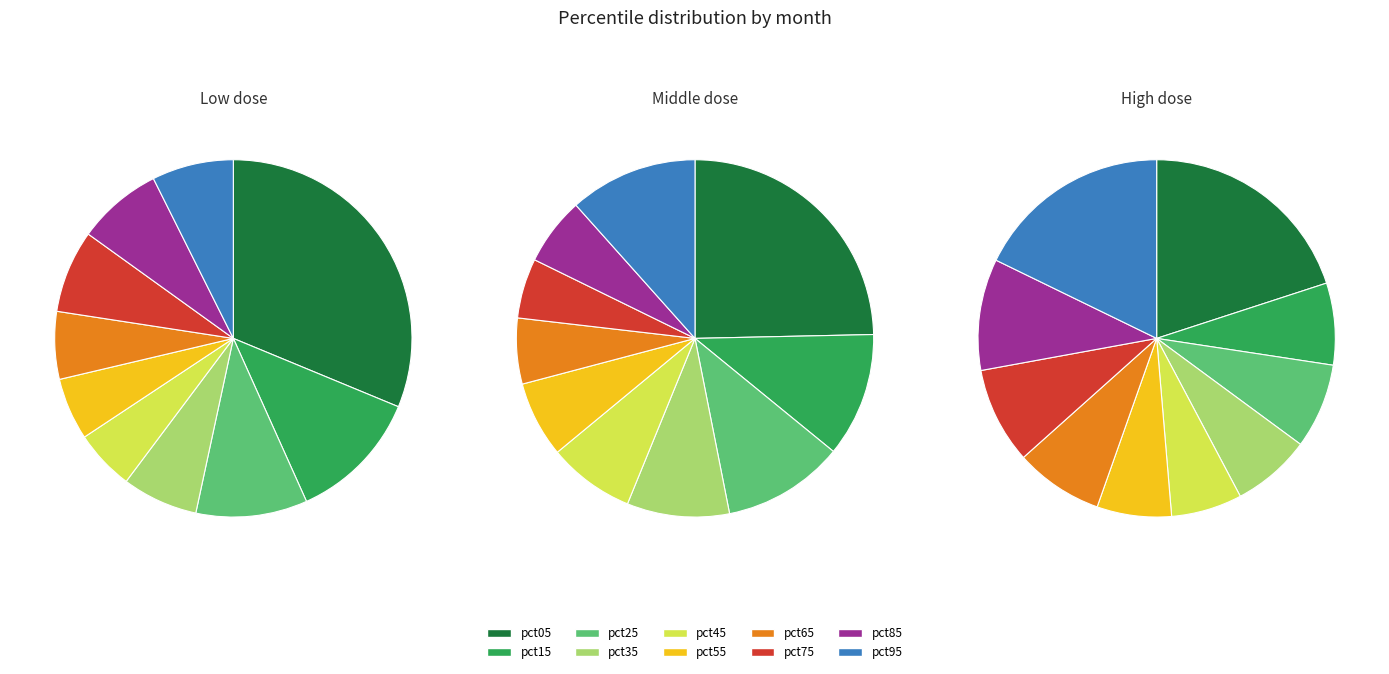

The pct85 slice represents 18% of the pie. True or false?

False